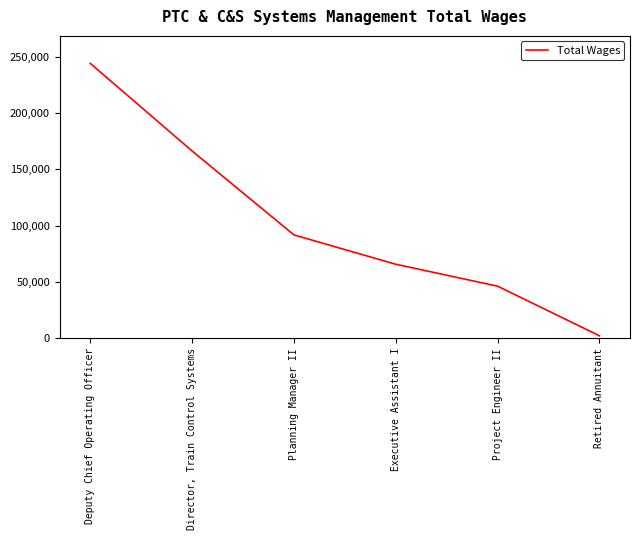

What is the average value?

102631